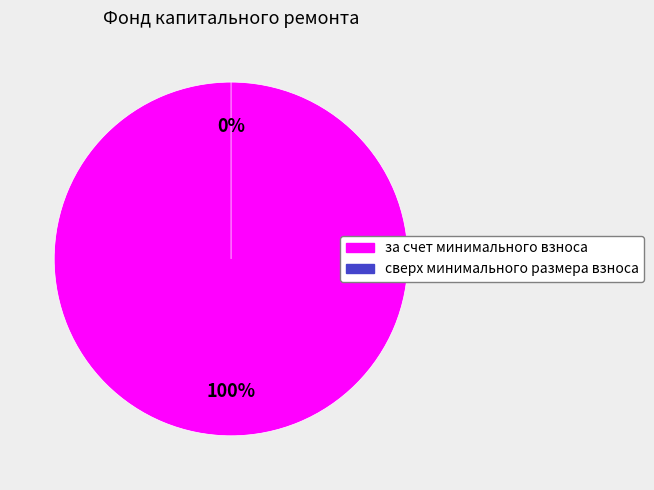

Is there any slice that represents more than half of the pie?

Yes